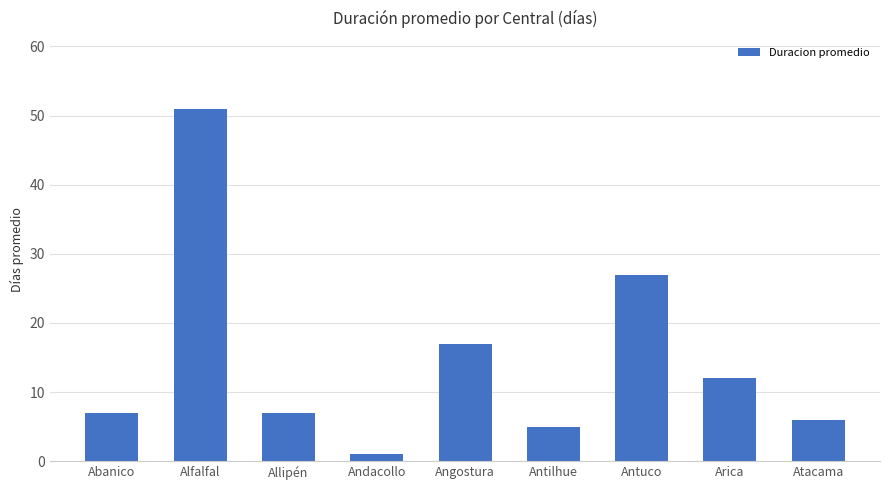

Is it true that the value at Atacama is 6?

True